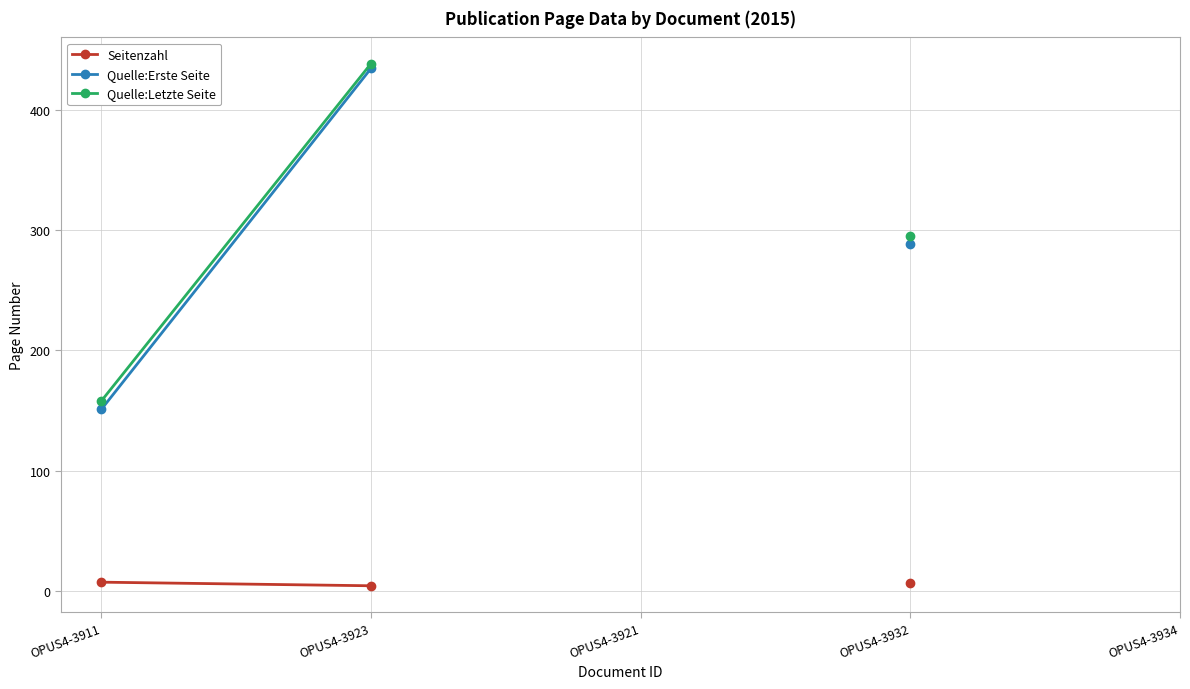

At OPUS4-3923, list the series in order from largest to smallest.

Quelle:Letzte Seite, Quelle:Erste Seite, Seitenzahl